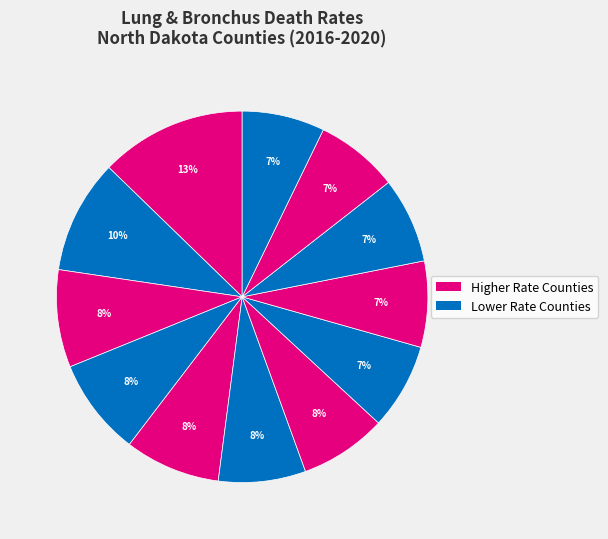

To the nearest percent, what is the difference between the largest and smallest slice percentages?

6%